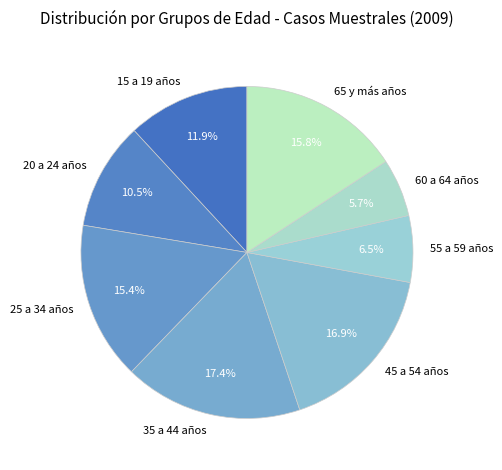

Is 35 a 44 años the majority of the pie?

No